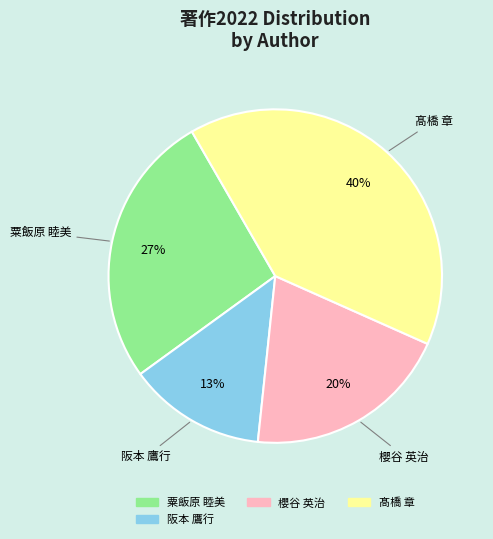

To the nearest percent, what is the average slice percentage?

25%